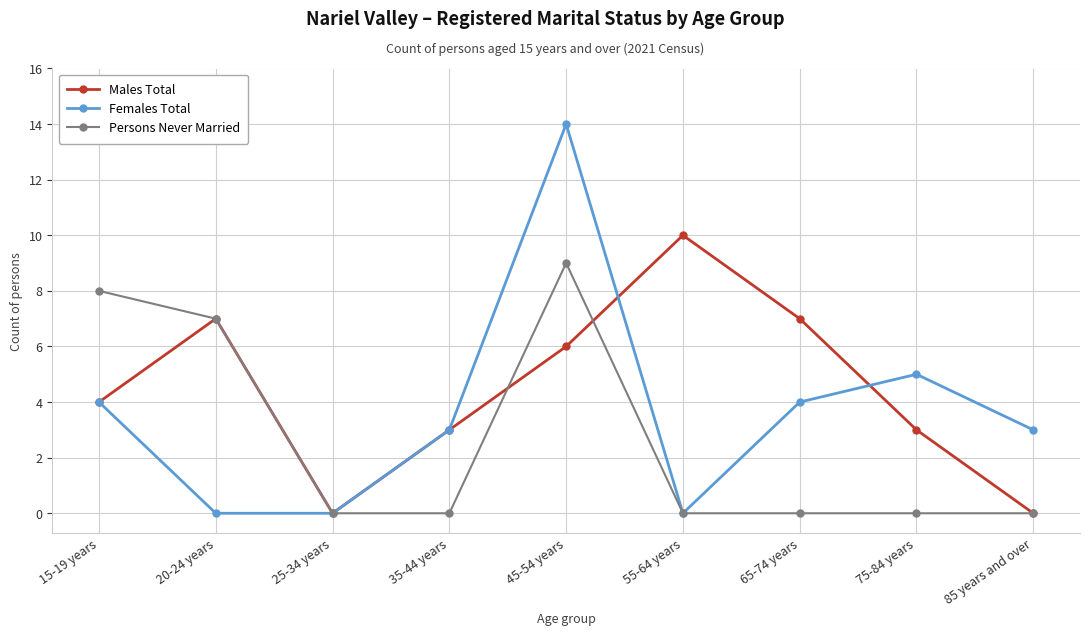

Rank the series by their maximum value, from lowest to highest.

Persons Never Married, Males Total, Females Total